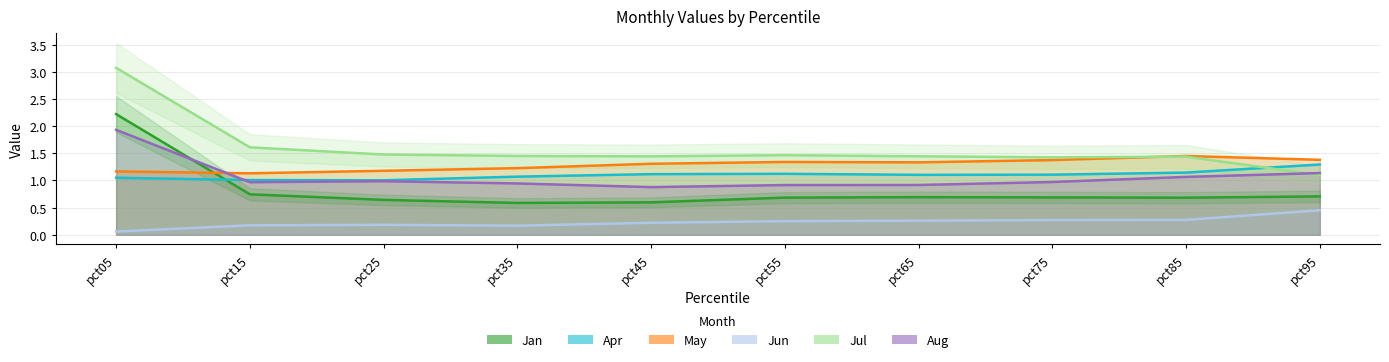

At pct75, list the series in order from smallest to largest.

Jun, Jan, Aug, Apr, May, Jul